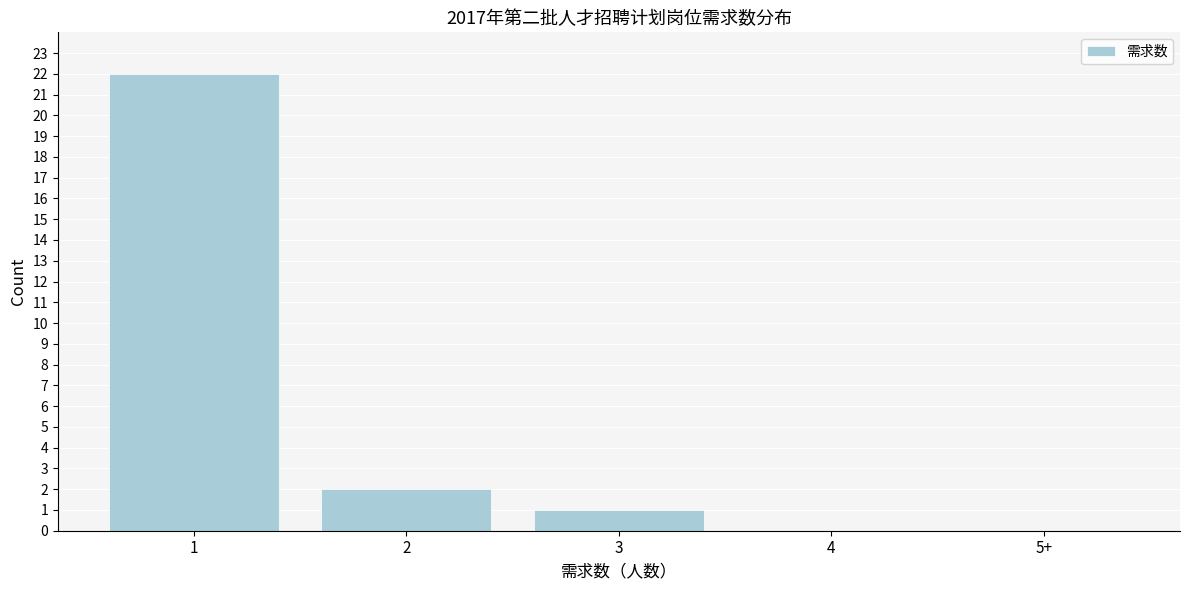

Reading left to right, extract all data points from this chart.

1=22	2=2	3=1	4=0	5+=0